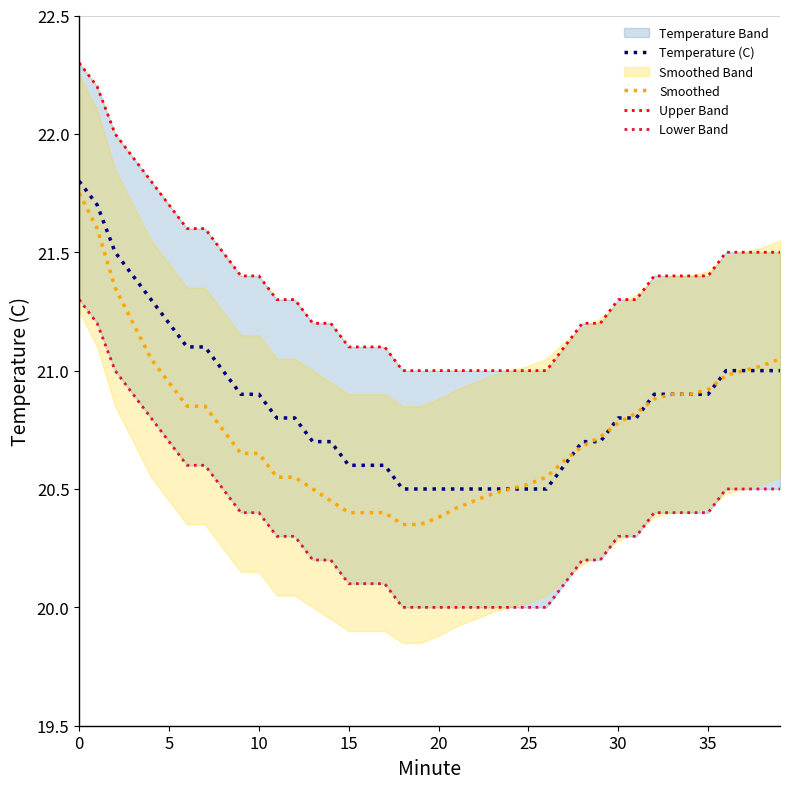

The value of Smoothed at 25 is 20.5. True or false?

True